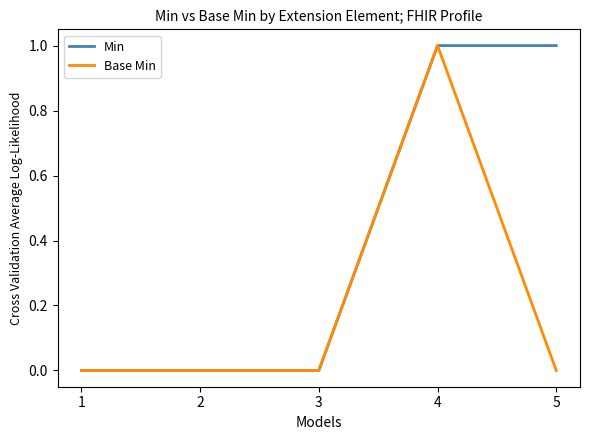

Rank the series by their average value, from highest to lowest.

Min, Base Min